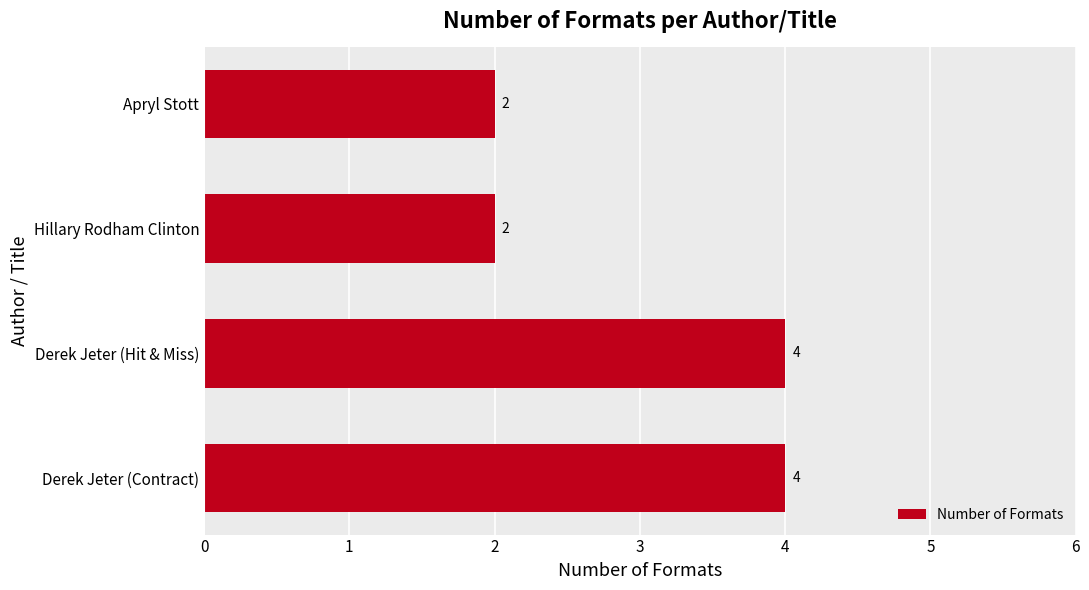

Is it true that the value at Apryl Stott is 2?

True